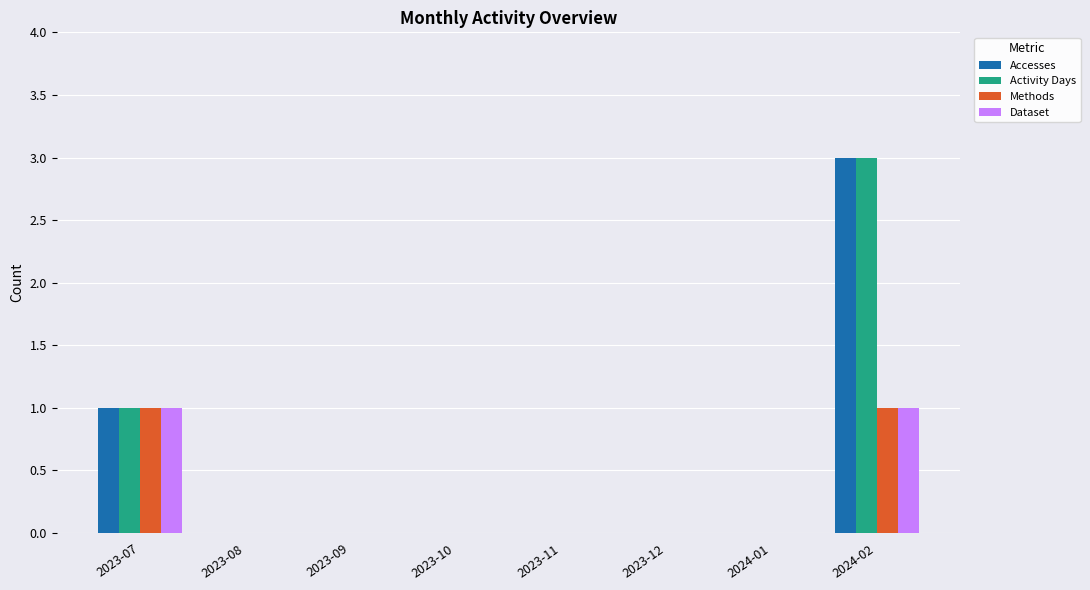

At which category is the sum across all series the highest?

2024-02